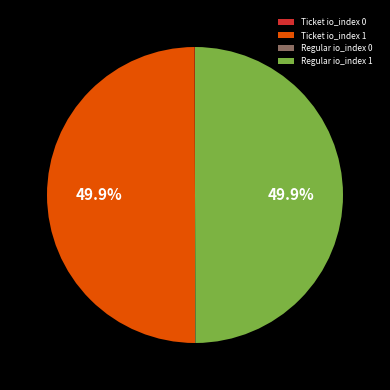

The Regular io_index 1 slice represents 50% of the pie. True or false?

True